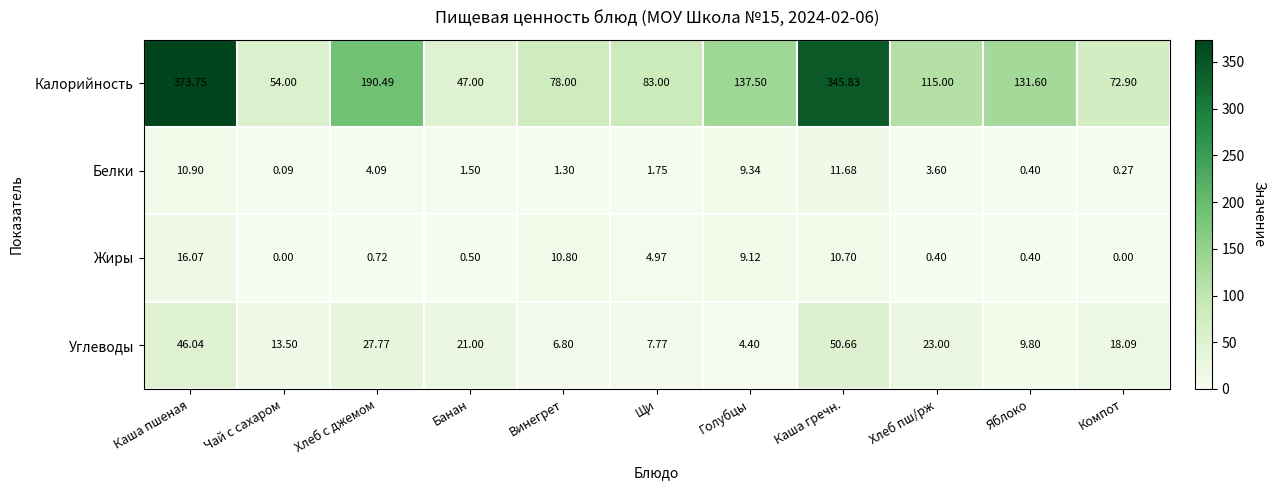

At Хлеб пш/рж, list the series in order from smallest to largest.

Жиры, Белки, Углеводы, Калорийность